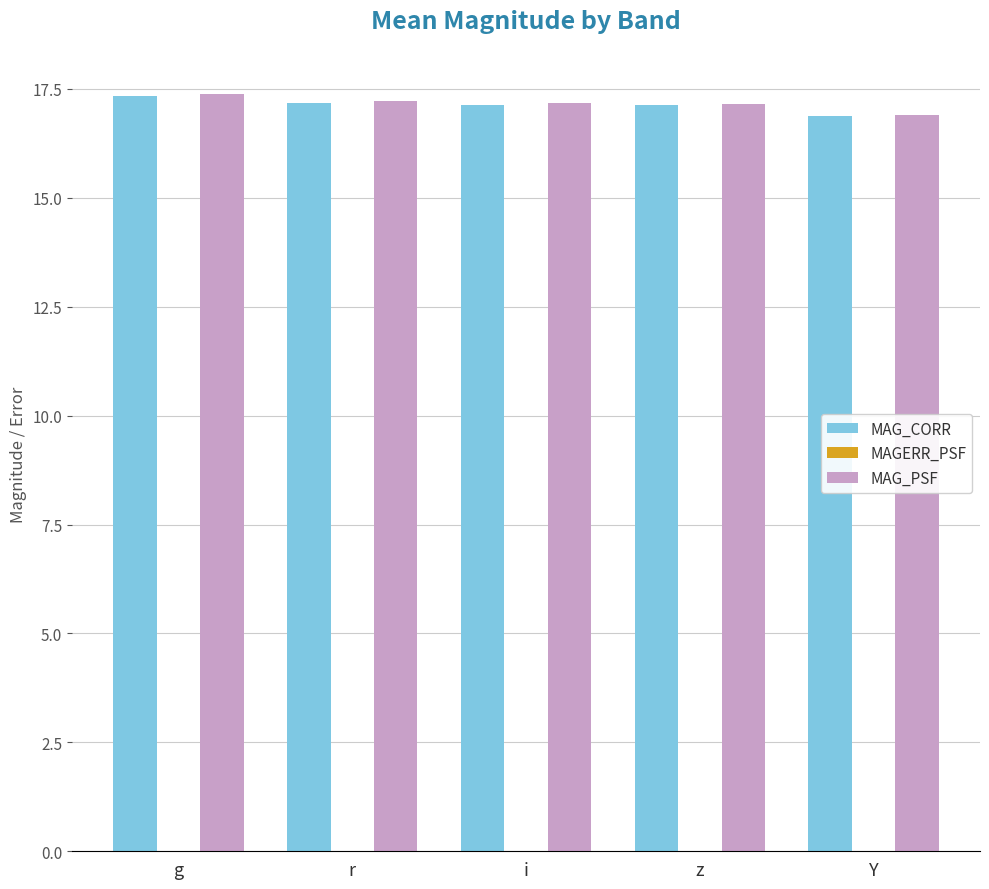

Does the chart contain stacked bars?

No